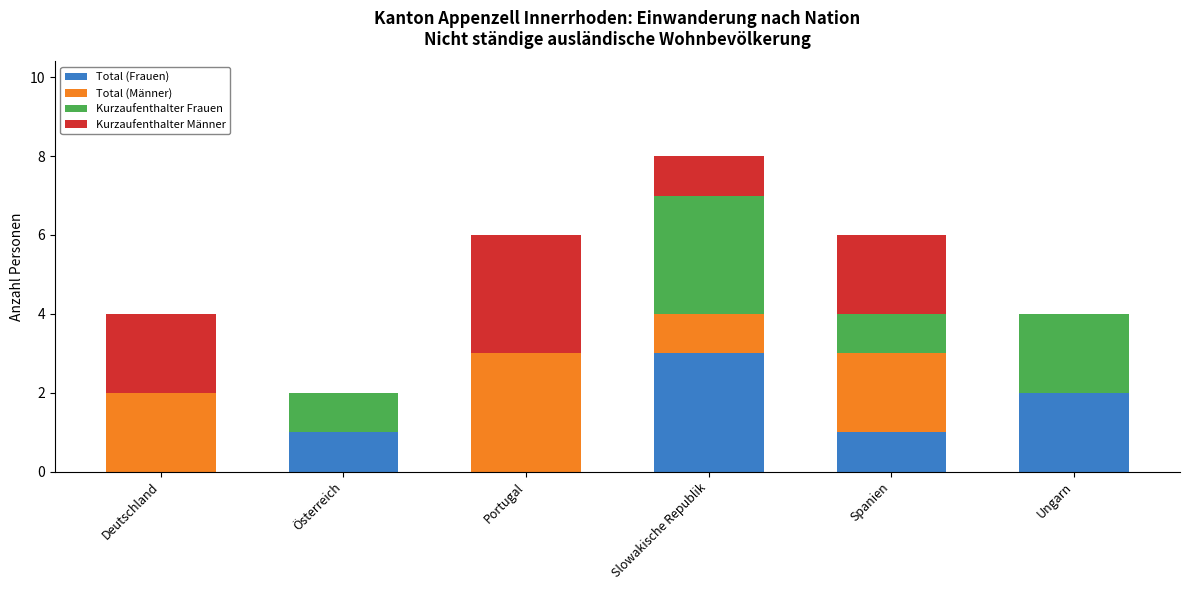

At which category is the sum across all series the highest?

Slowakische Republik